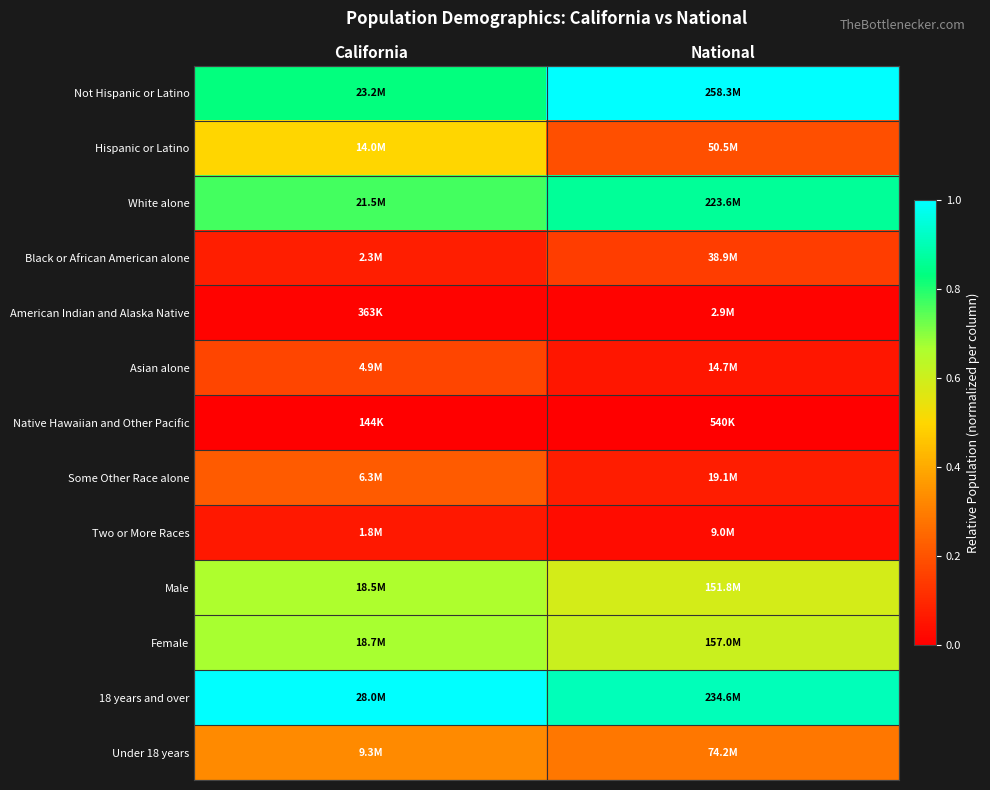

What is the maximum value shown in the chart?

1.0